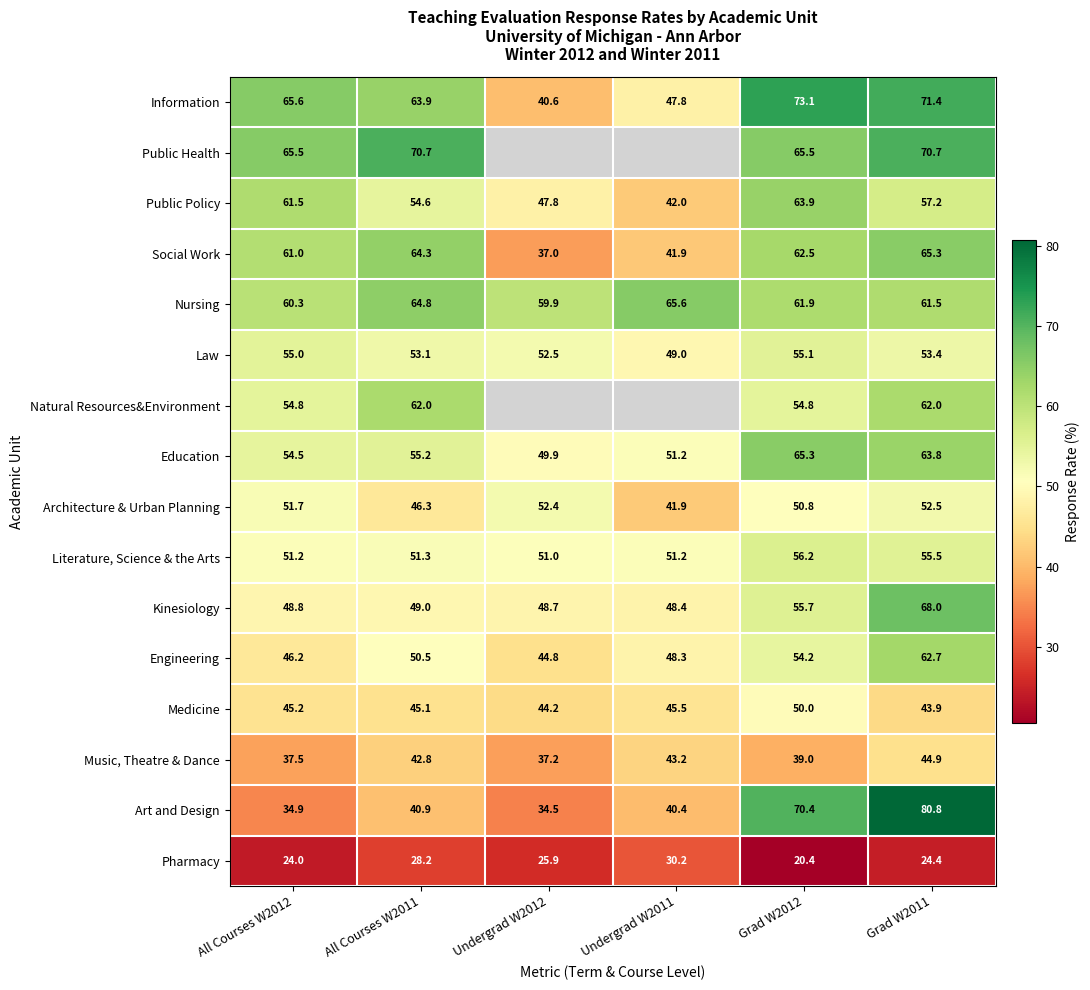

At which category does the chart reach its peak across all series?

Grad W2011